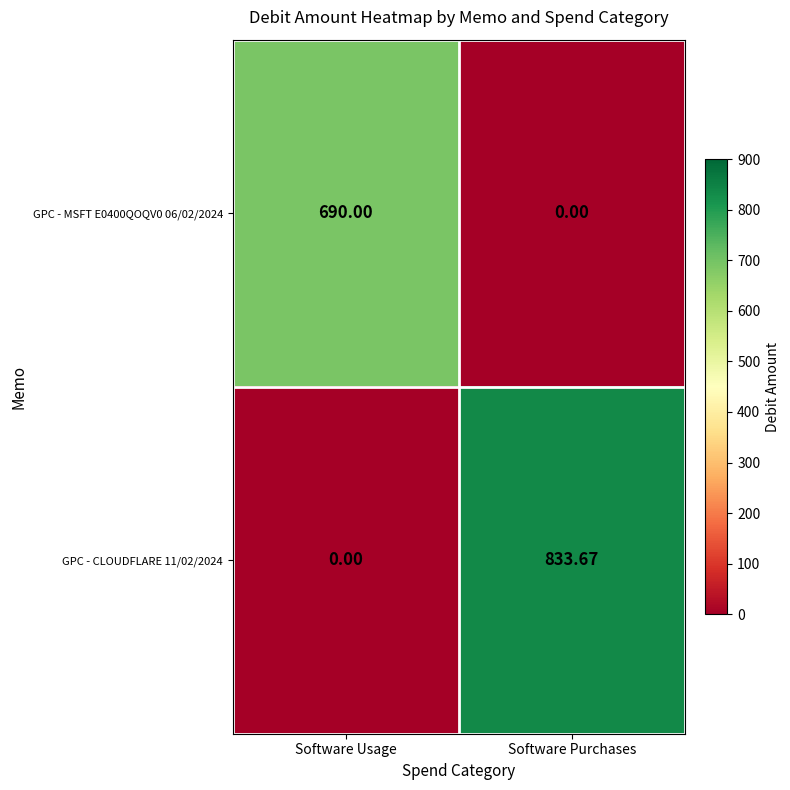

Rank the categories by GPC - MSFT E0400QOQV0 06/02/2024 value from lowest to highest.

Software Purchases, Software Usage